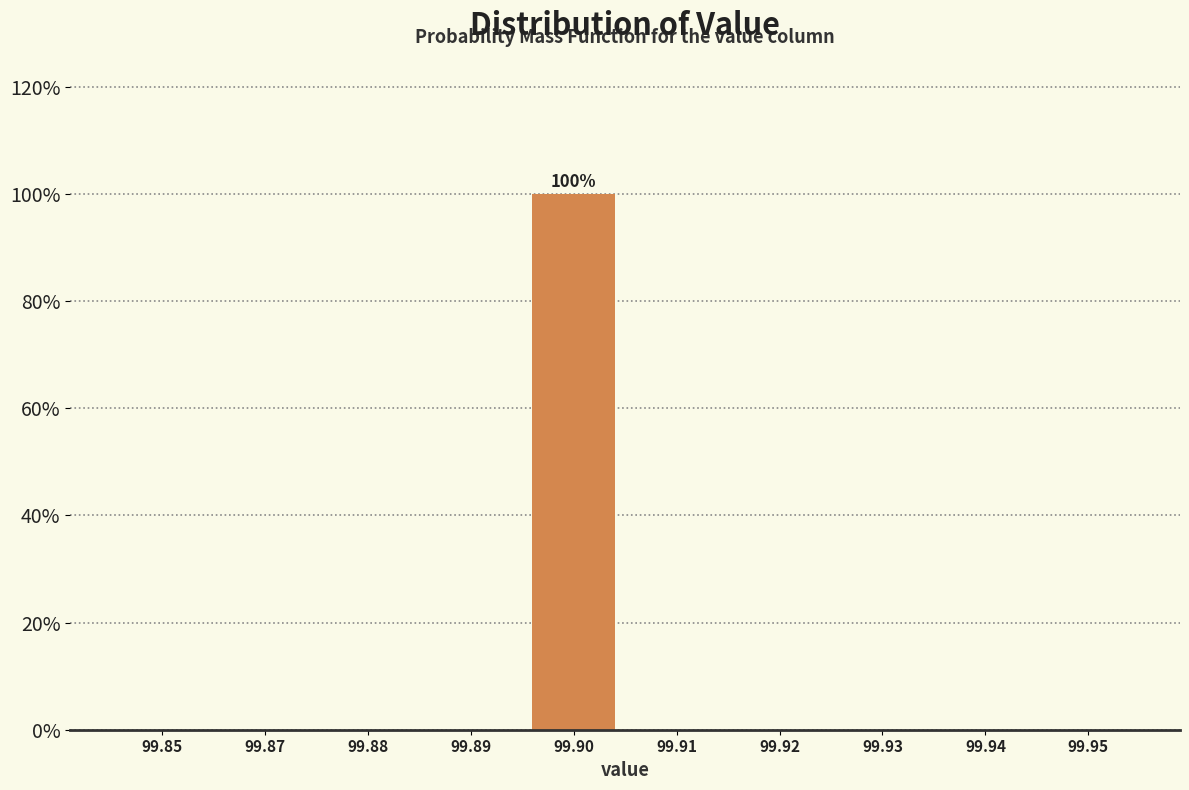

Reading left to right, extract all data points from this chart.

99.85=0	99.87=0	99.88=0	99.89=0	99.90=100	99.91=0	99.92=0	99.93=0	99.94=0	99.95=0